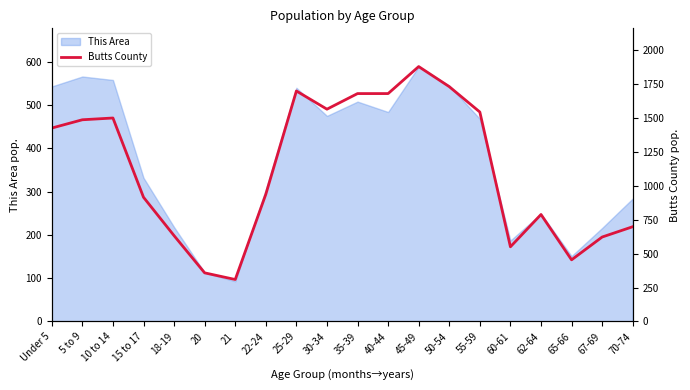

Which category has the lowest value in the This Area series?

21